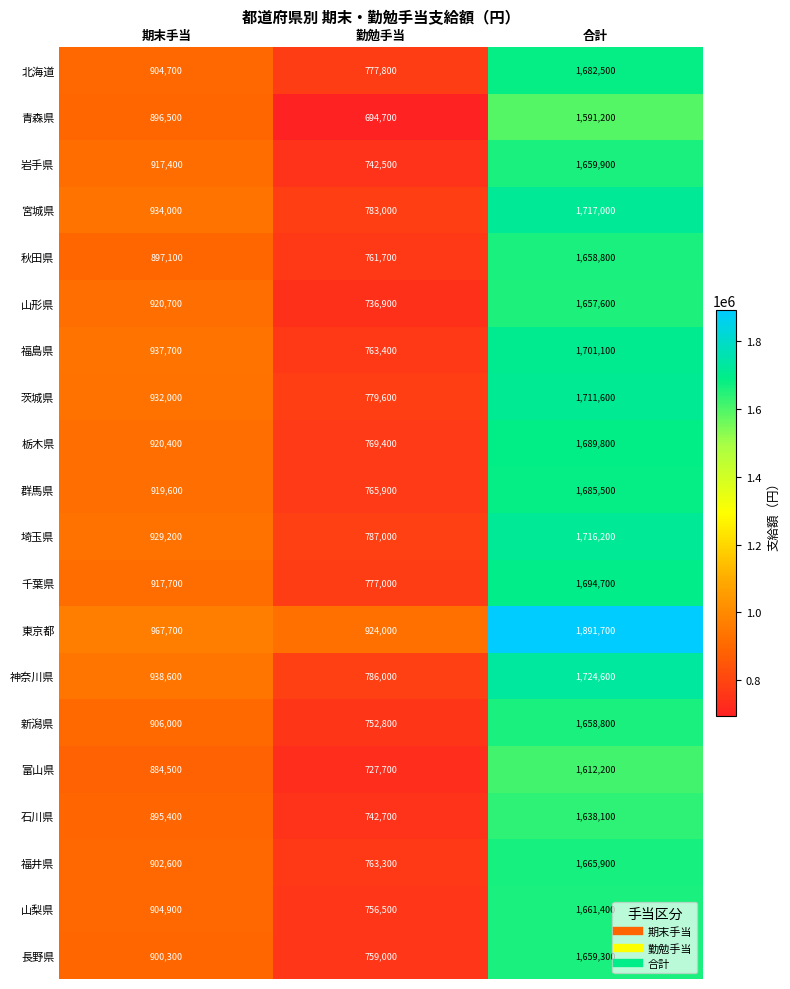

The 東京都 series shows 1362261 at 勤勉手当. True or false?

False